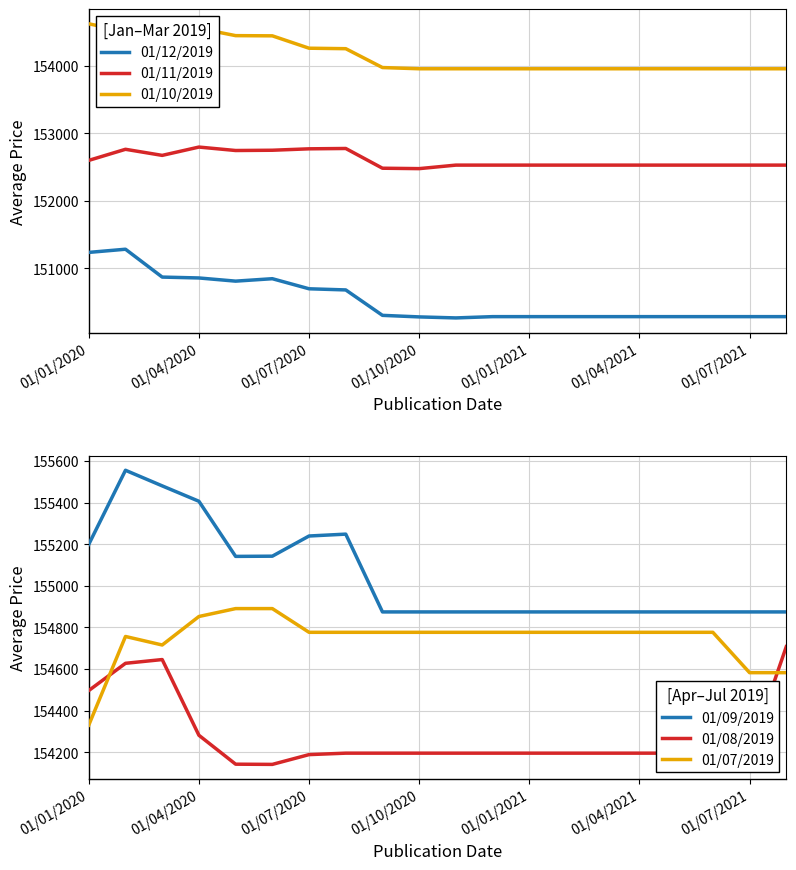

Is it true that 01/10/2019 equals 71516 at 01/07/2020?

False